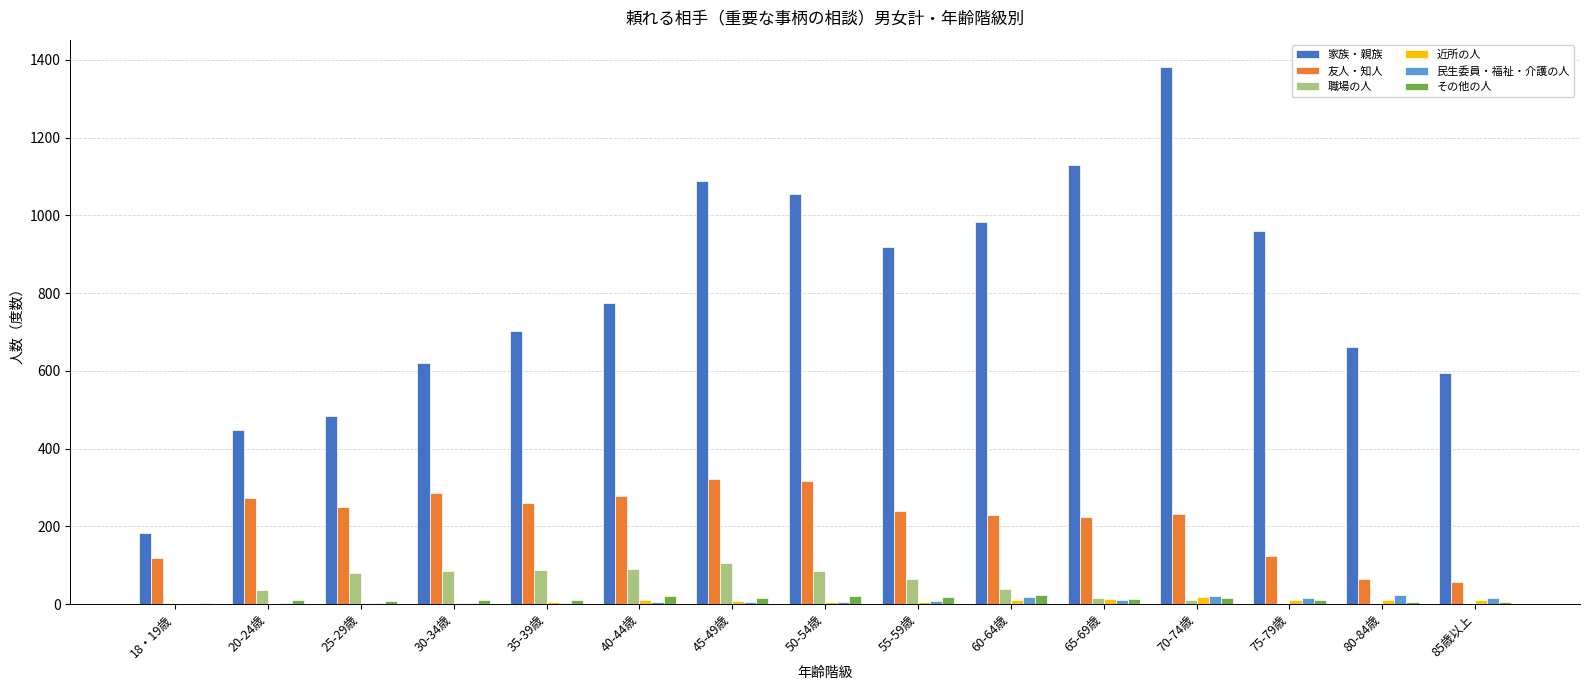

What are all the series names shown in the legend?

家族・親族, 友人・知人, 職場の人, 近所の人, 民生委員・福祉・介護の人, その他の人